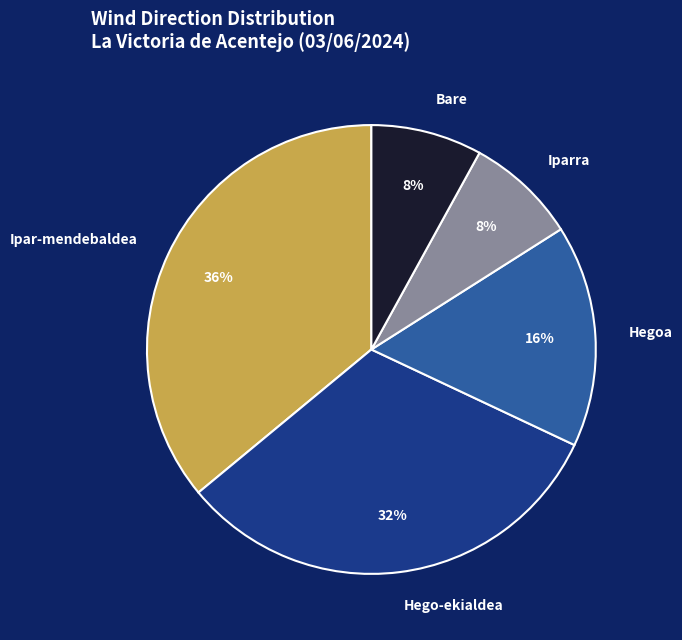

How many slices are in this pie chart?

5